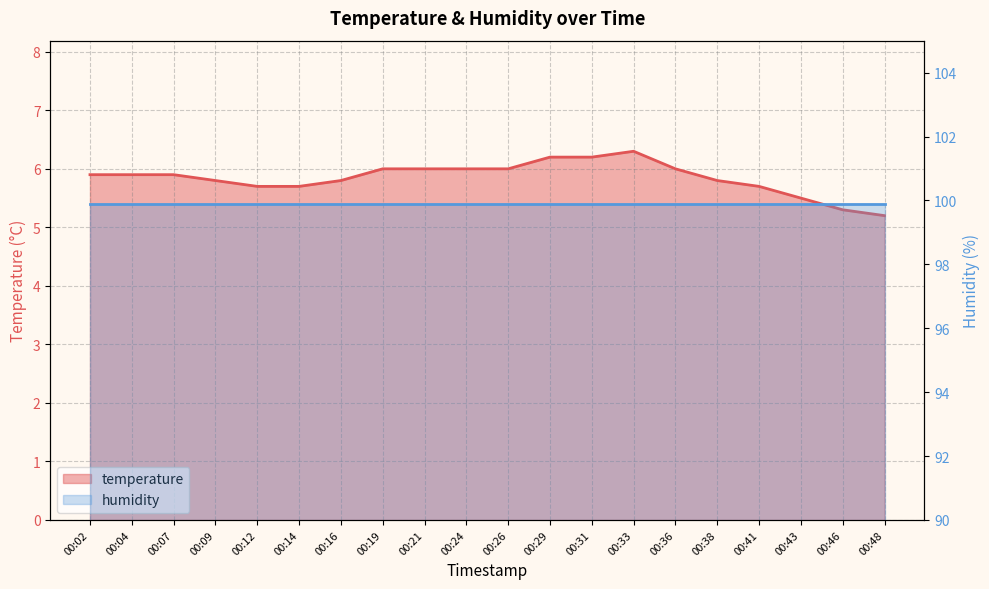

True or false: the data shows 3.6 at 00:21.

False